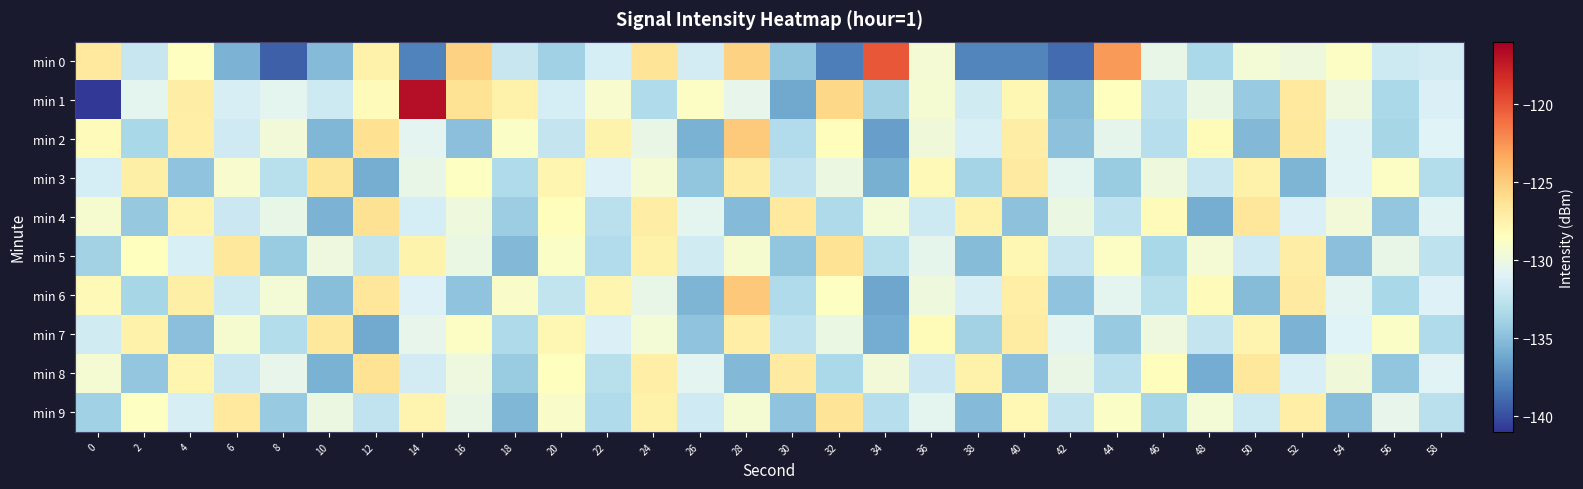

What is the total value across all series at 50?

-1306.4